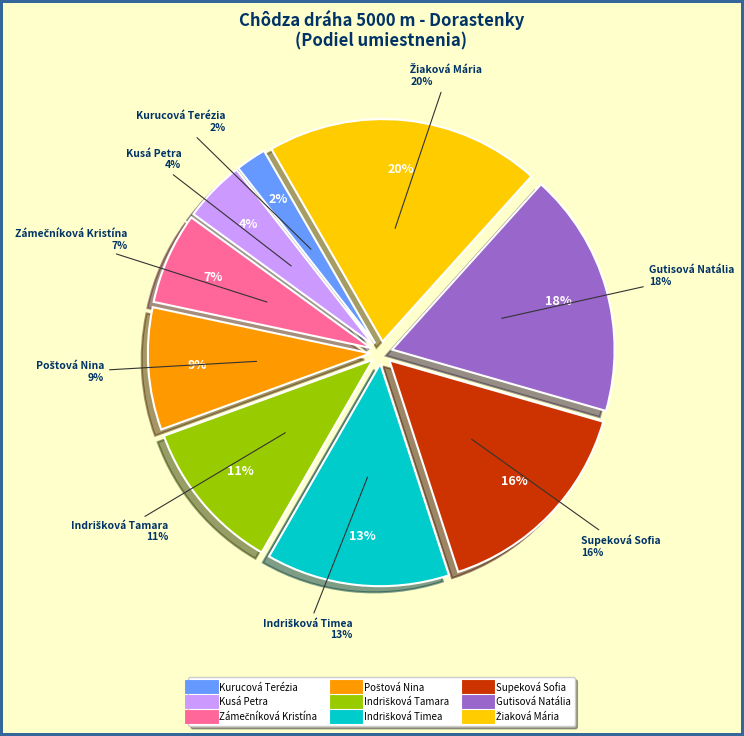

Does Poštová Nina account for over 50% of the chart?

No